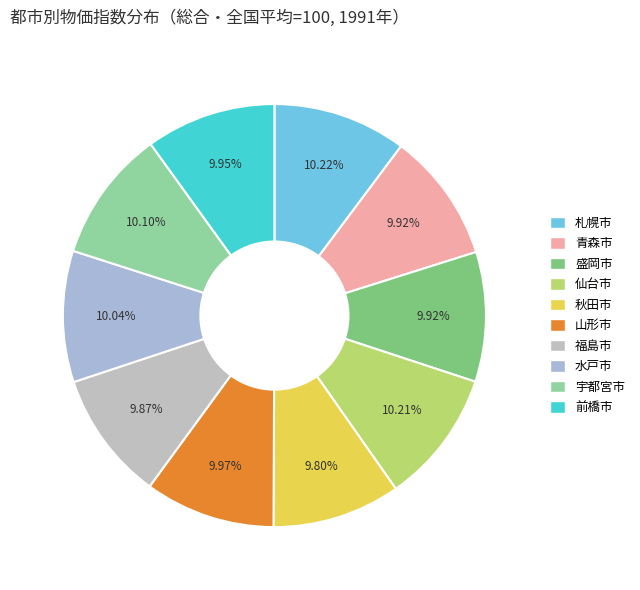

Combined, what portion of the pie is 福島市 and 秋田市?

19.7%